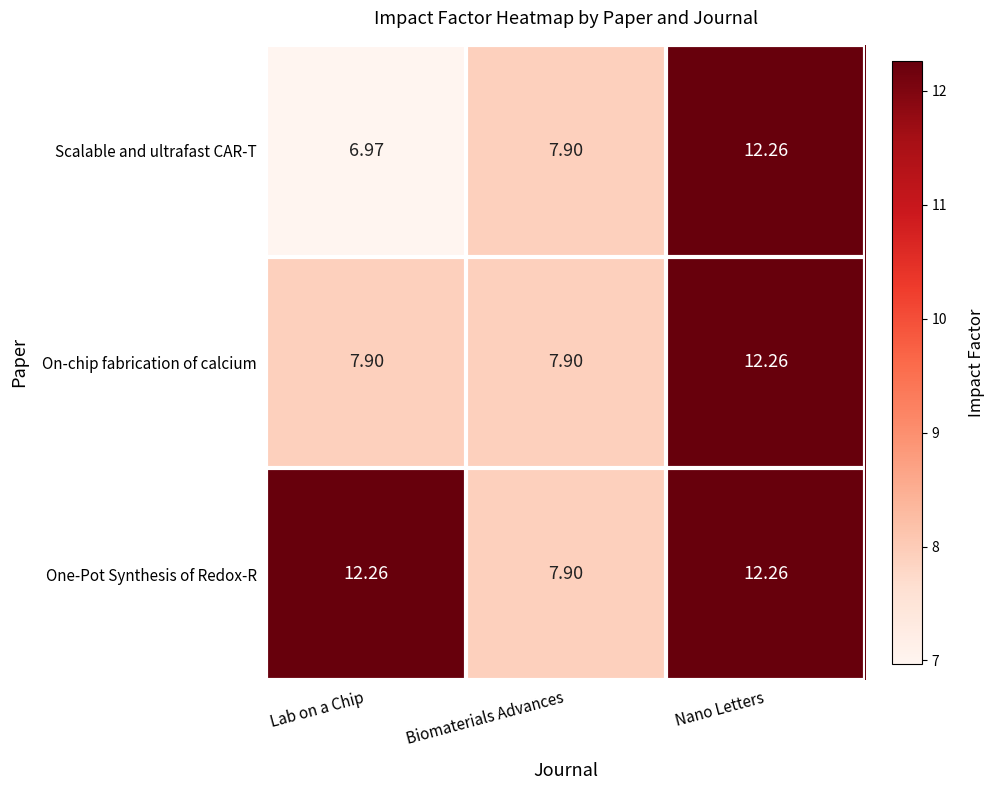

At how many categories does at least one series exceed 9?

2